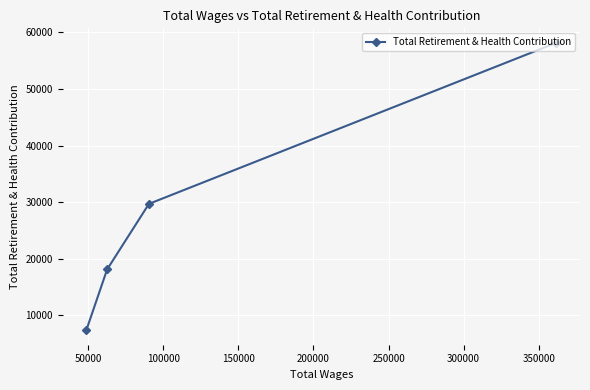

What is the maximum value shown in the chart?

58157